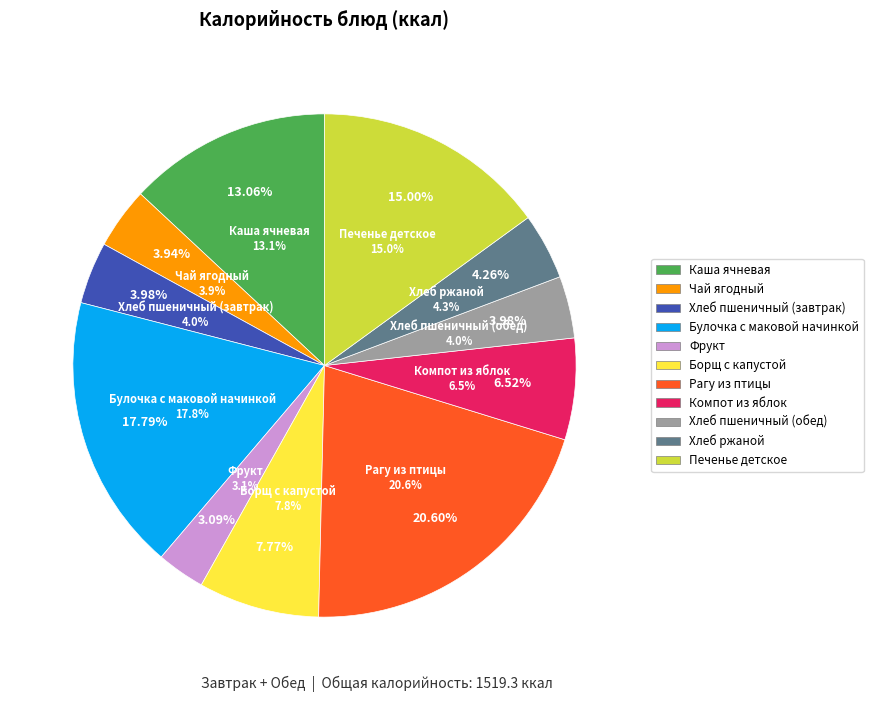

Which category has the smallest portion of the pie?

Фрукт